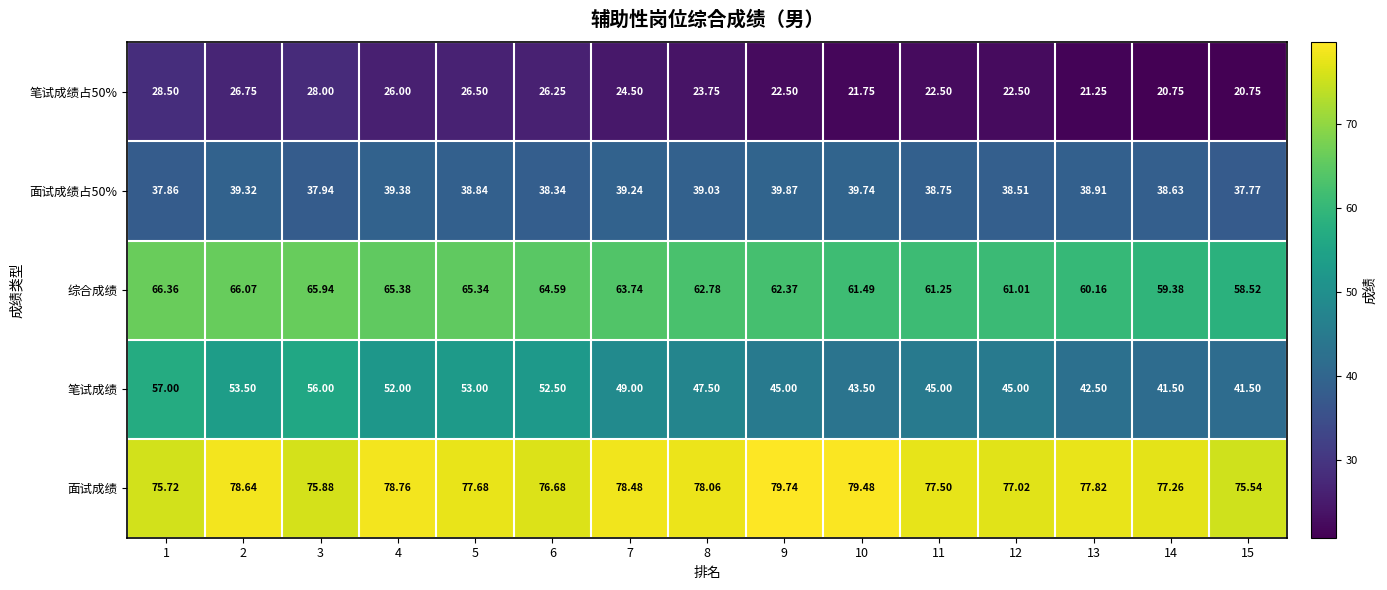

Is the value of 面试成绩占50% at 12 greater than the value of 面试成绩 at 13?

No